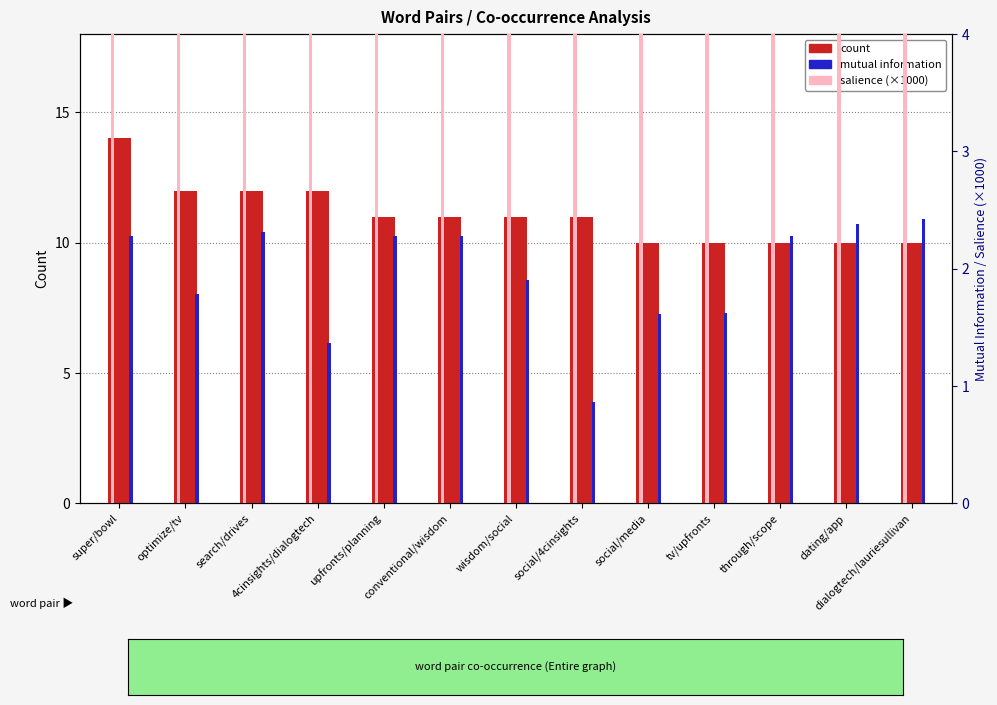

How many bars are there in each group?

3